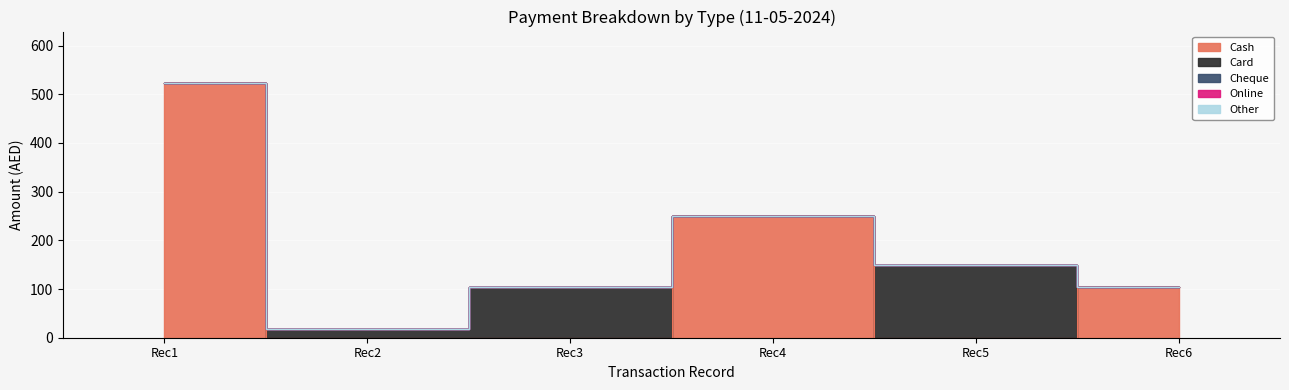

Count the number of data series in this chart.

5